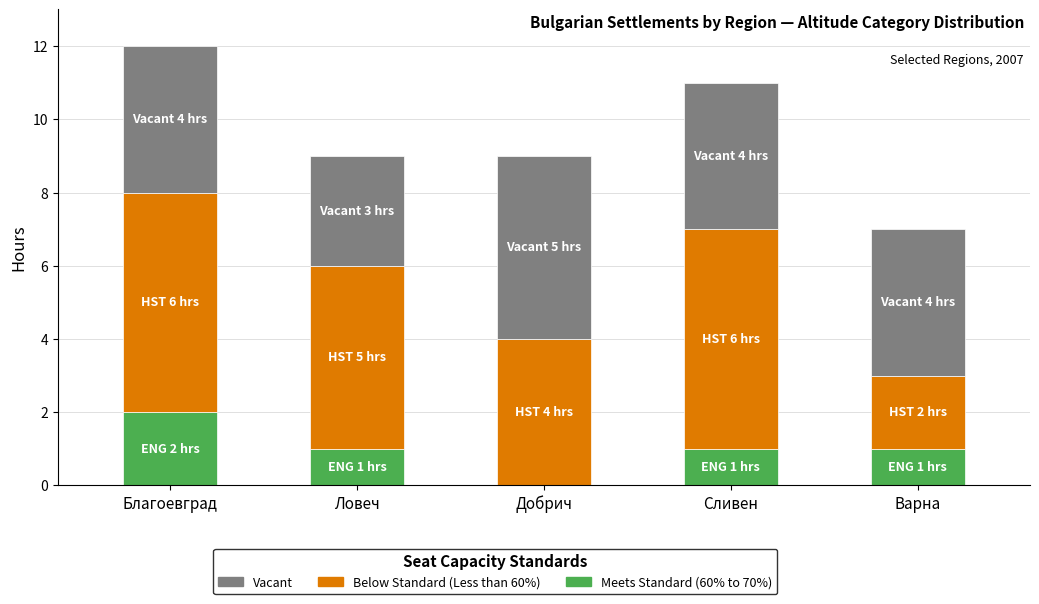

What is the total value across all series at Добрич?

9